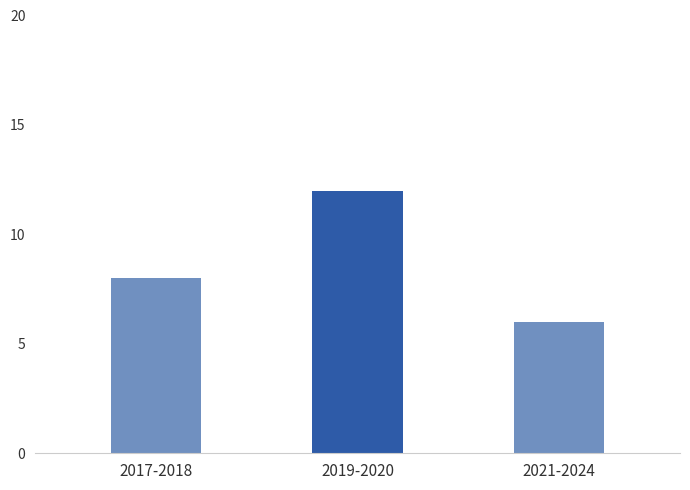

Reading left to right, list all the values displayed in this chart.

8	12	6